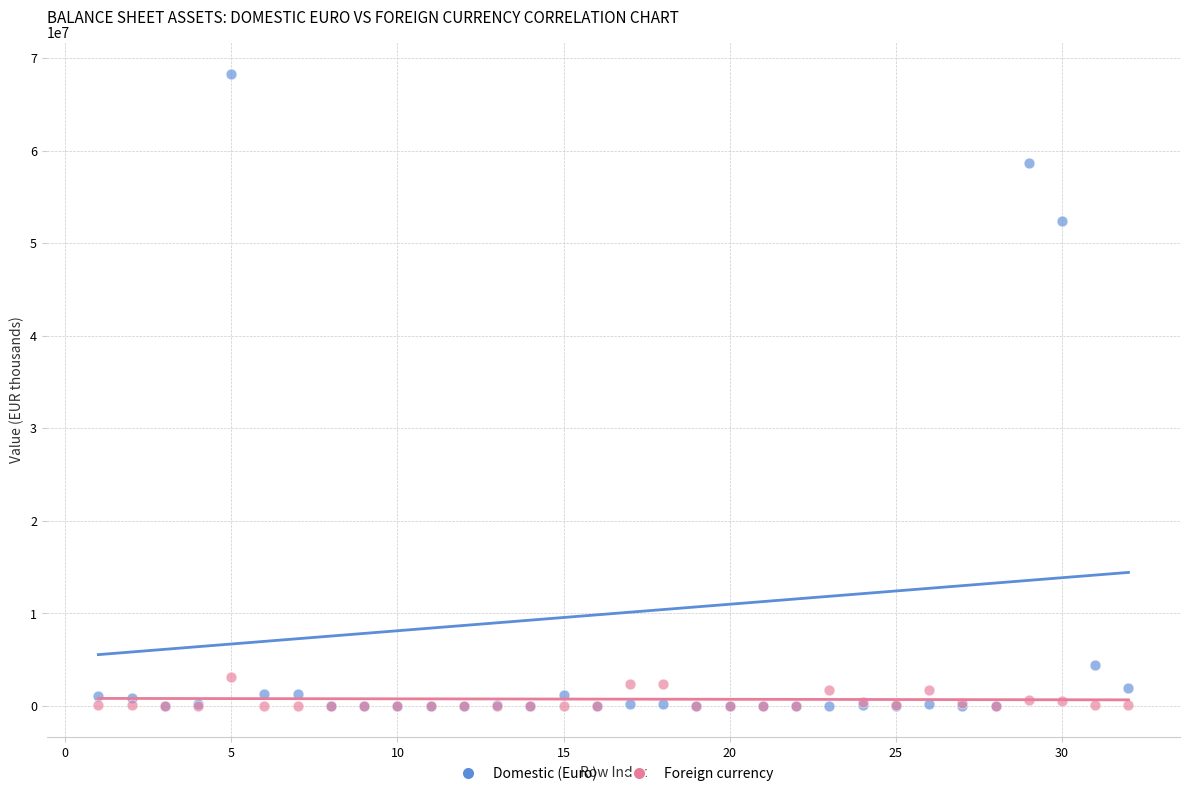

What are all the series names shown in the legend?

Domestic (Euro), Foreign currency